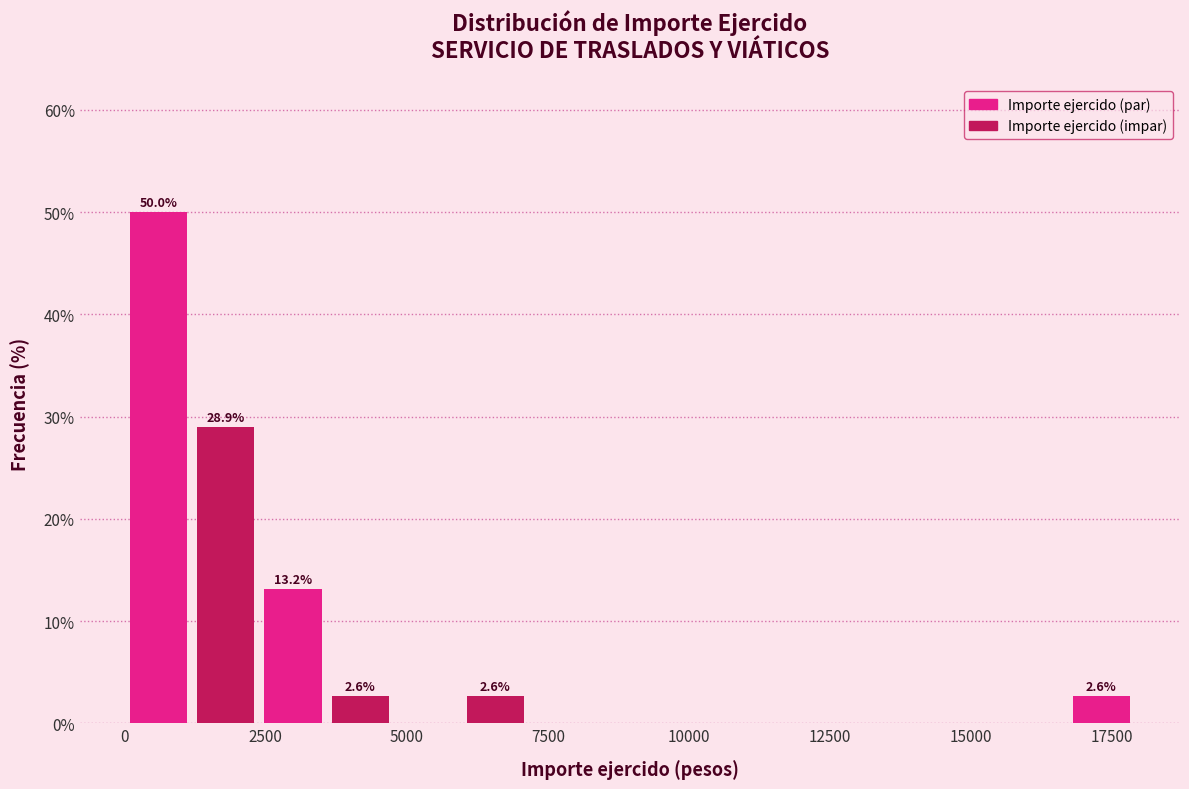

Around what value on the x-axis is the tallest bar? Give the approximate position of its centre, as read against the axis.

500